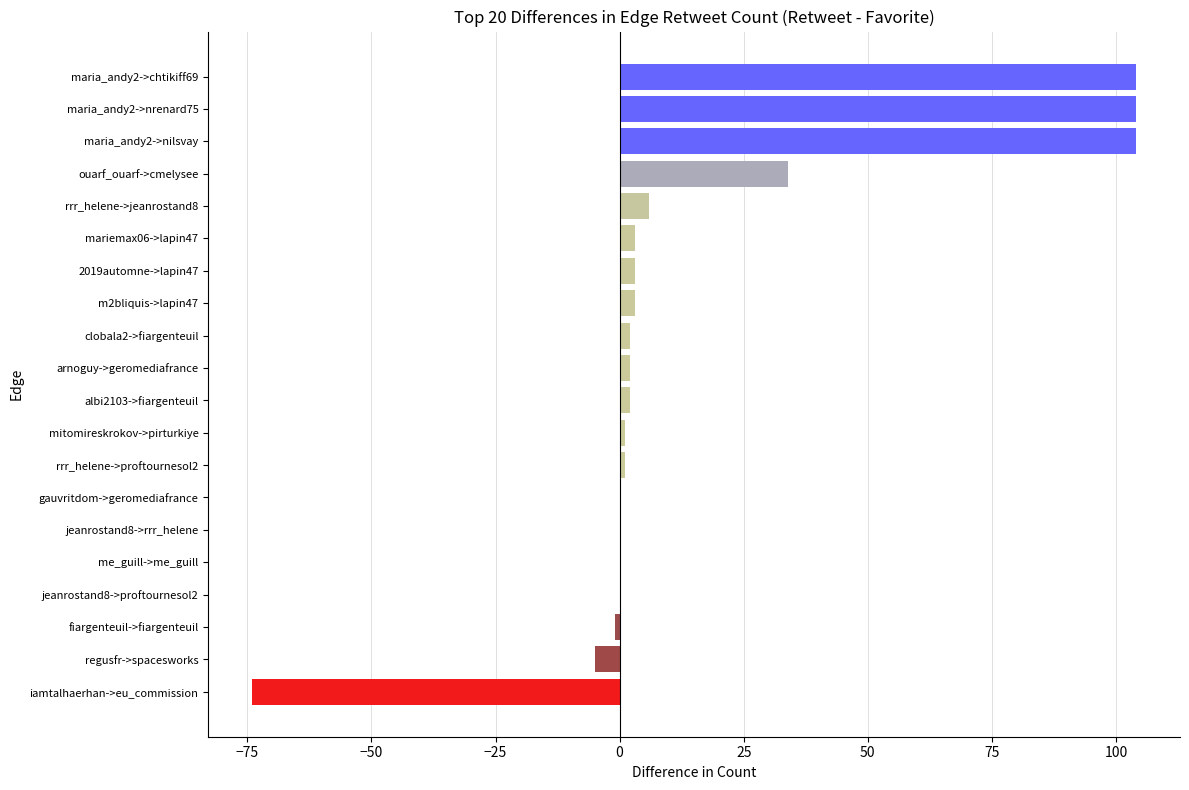

Where is the data nearest to the value 15?

rrr_helene->jeanrostand8